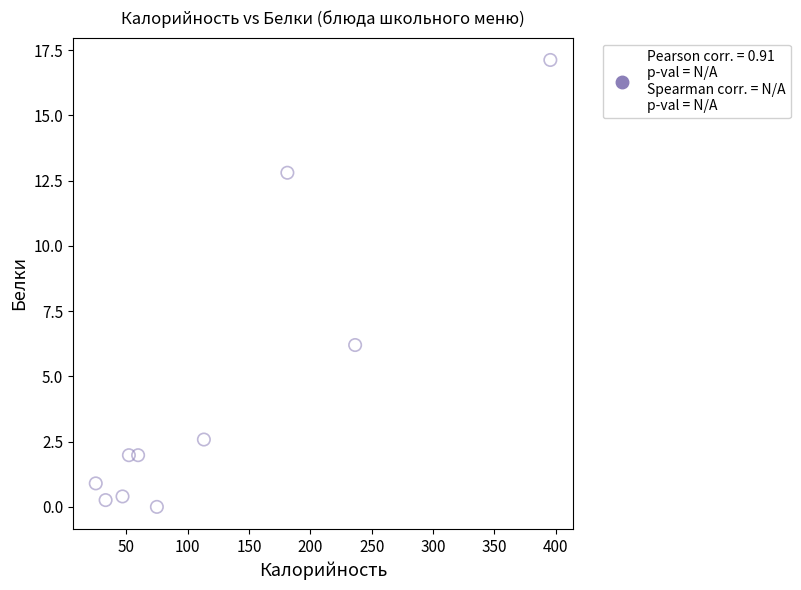

What is the average X value?

121.9